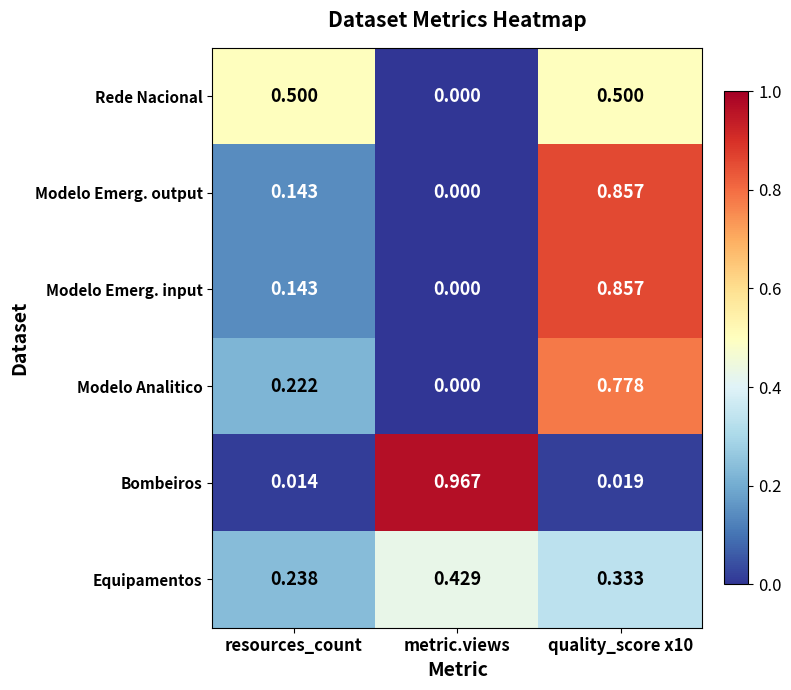

At which label does Rede Nacional reach its minimum?

metric.views